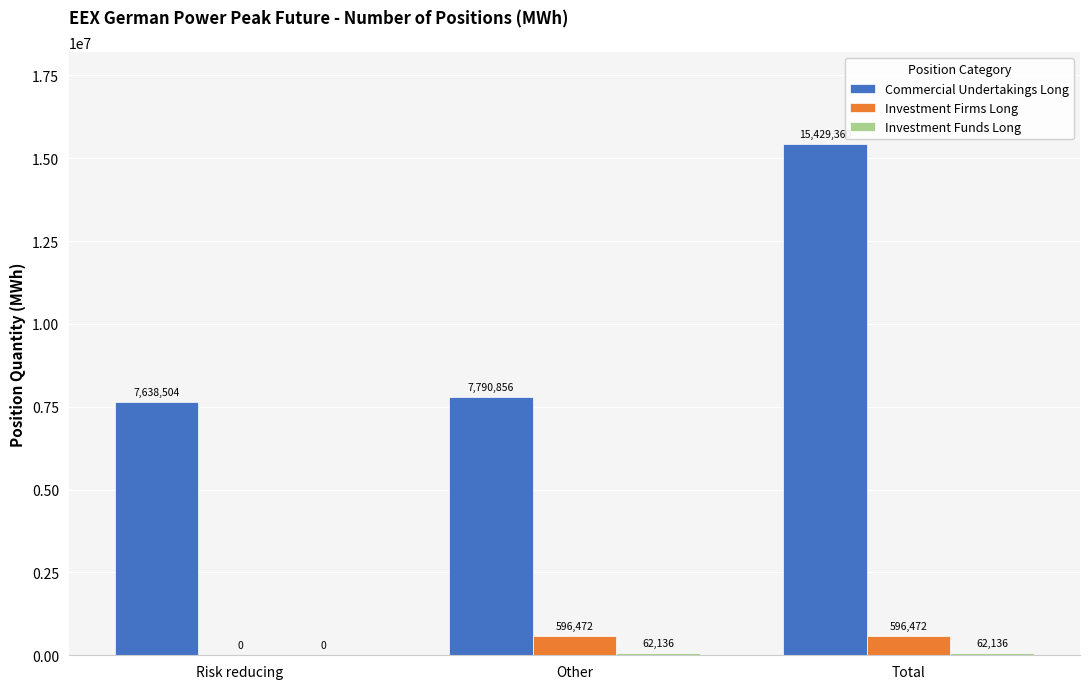

Is it true that Investment Firms Long equals 596472 at Other?

True